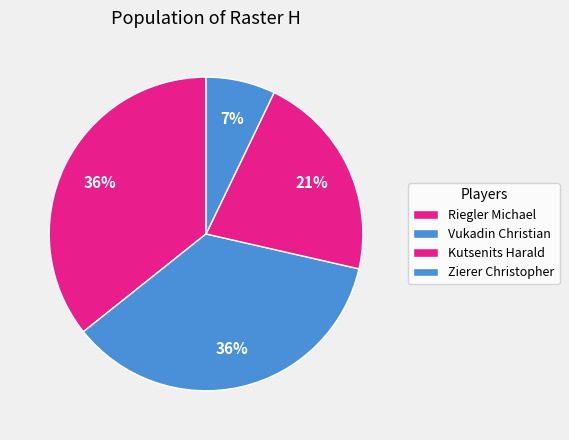

Does any single category account for the majority?

No